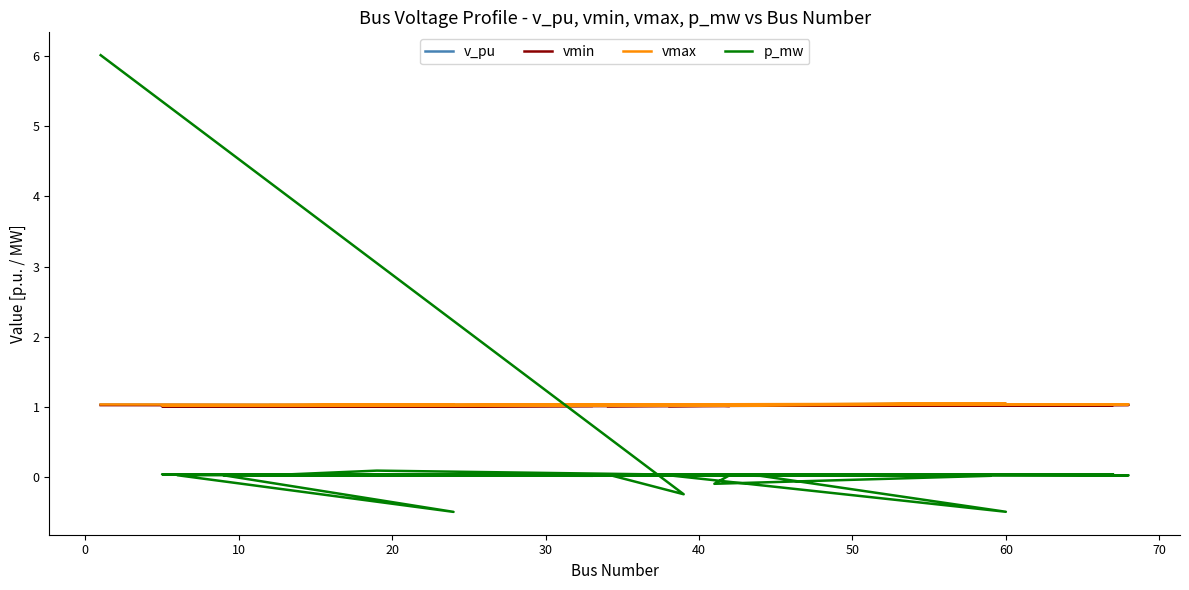

What is the smallest value displayed?

-0.5